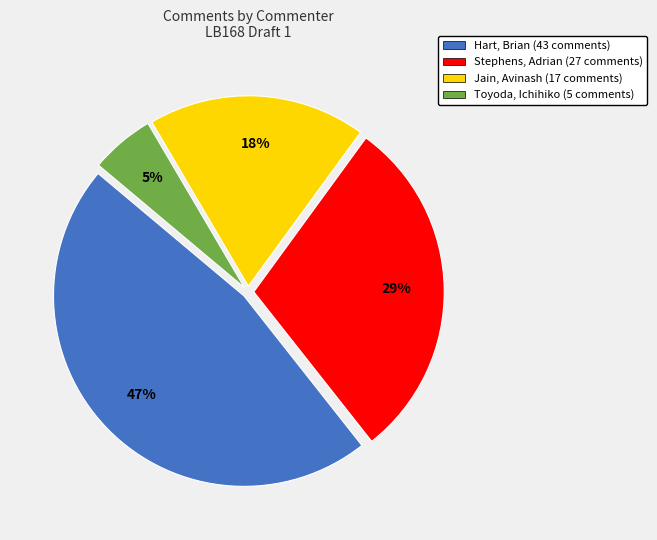

Does Jain, Avinash account for over 50% of the chart?

No